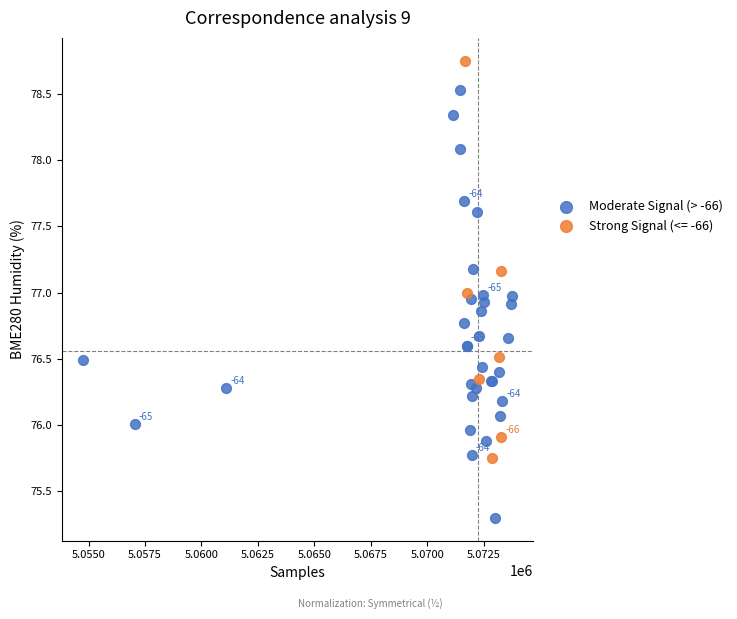

Which series contains the lowest Y value?

Moderate Signal (> -66)